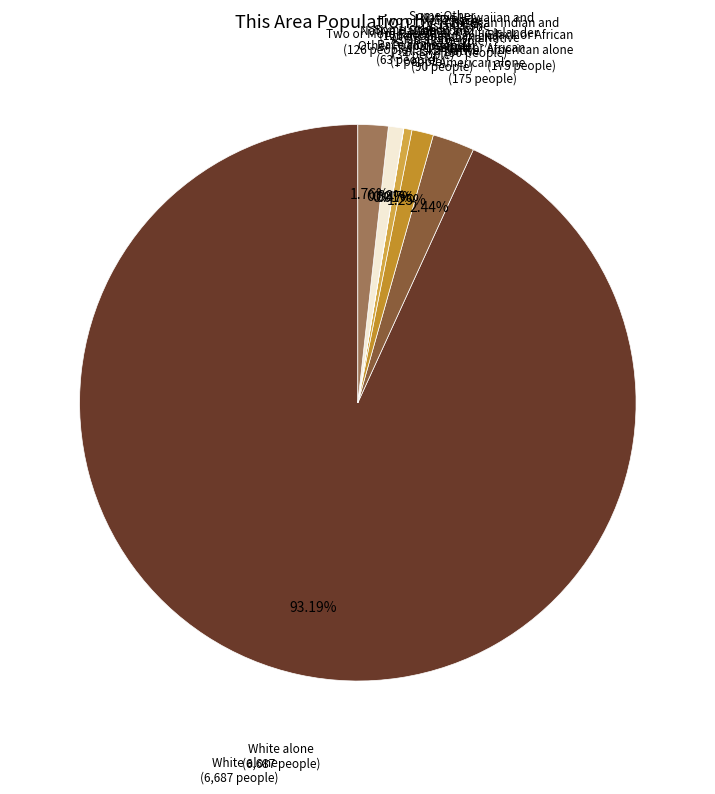

How many segments does this pie chart have?

7